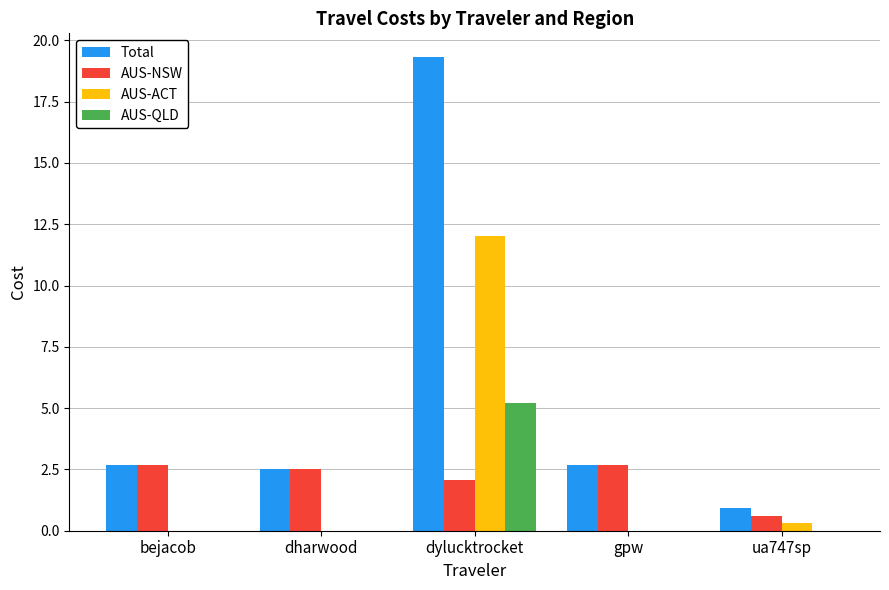

True or false: AUS-NSW has a value of 4.0 at bejacob.

False